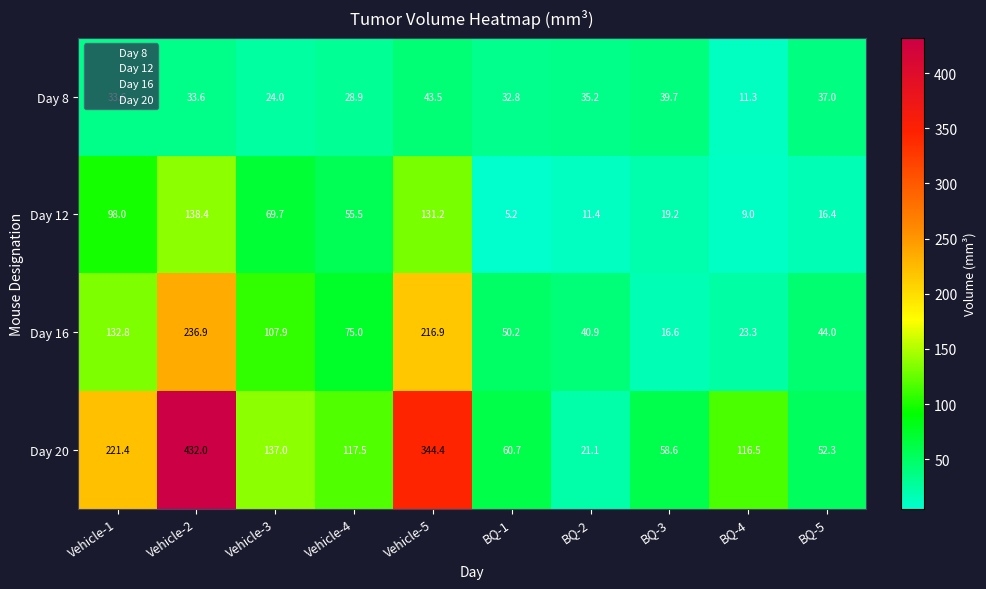

Which series has the widest spread of values?

Day 20